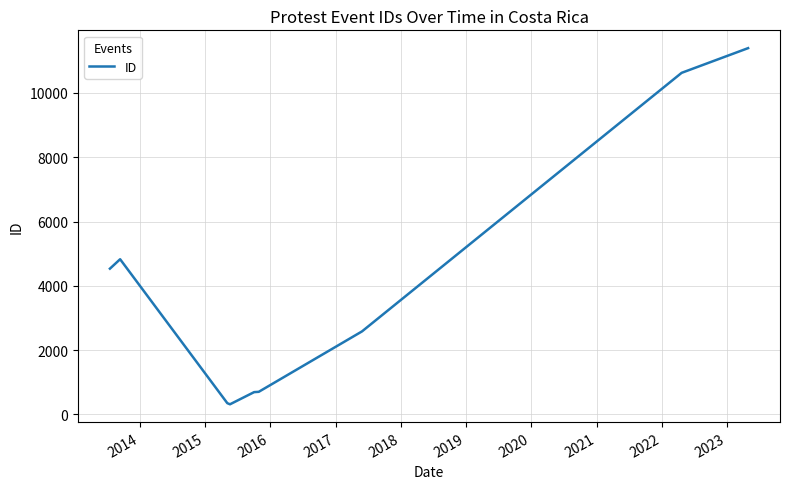

What is the smallest value displayed?

317